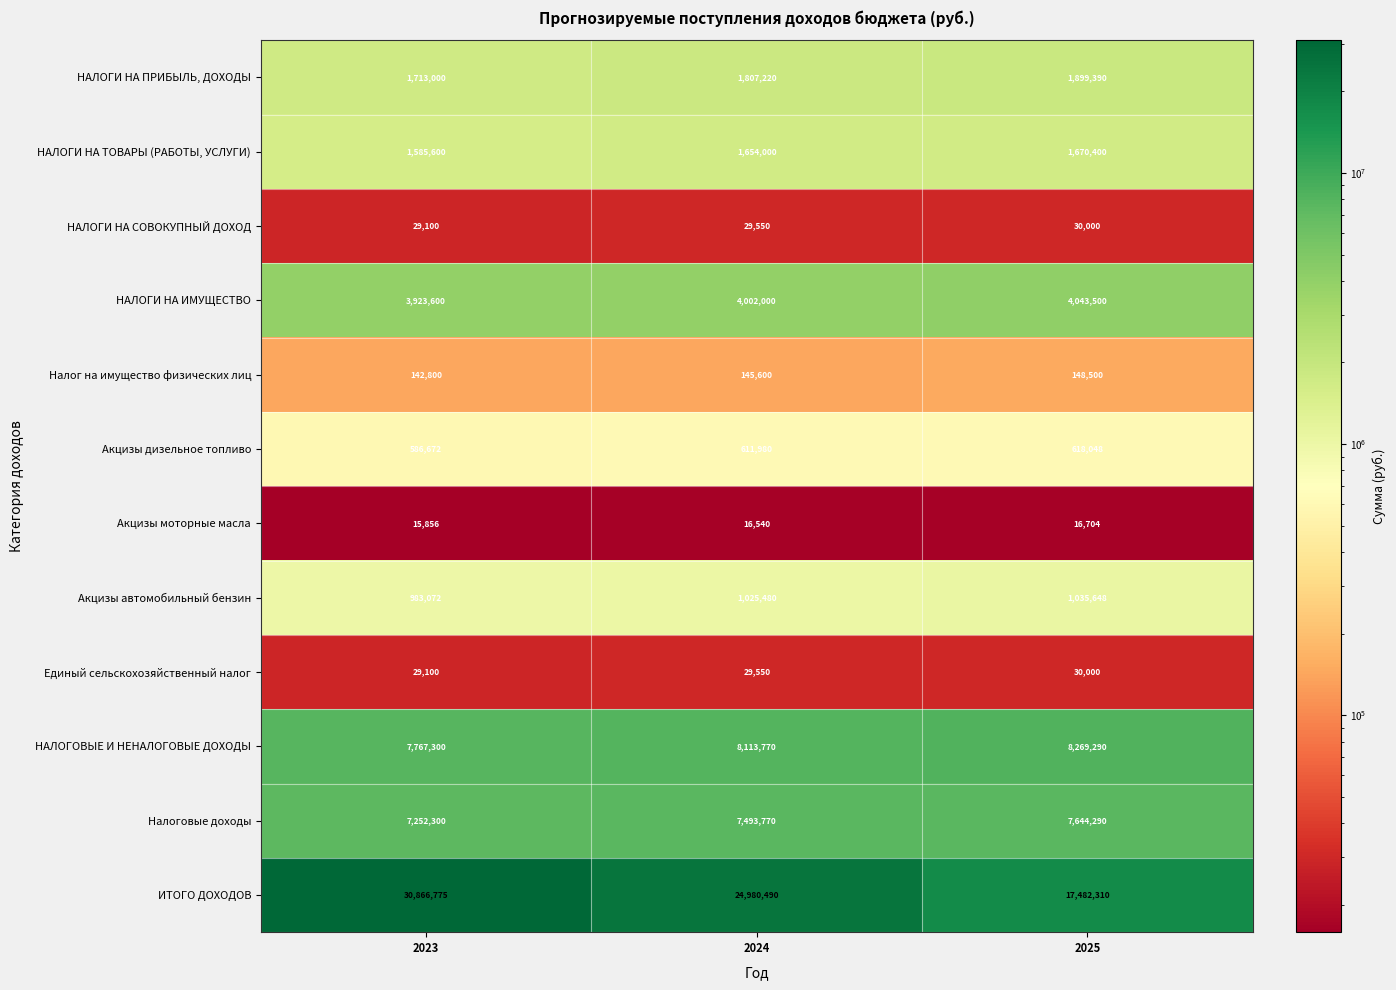

What is the smallest value displayed?

15856